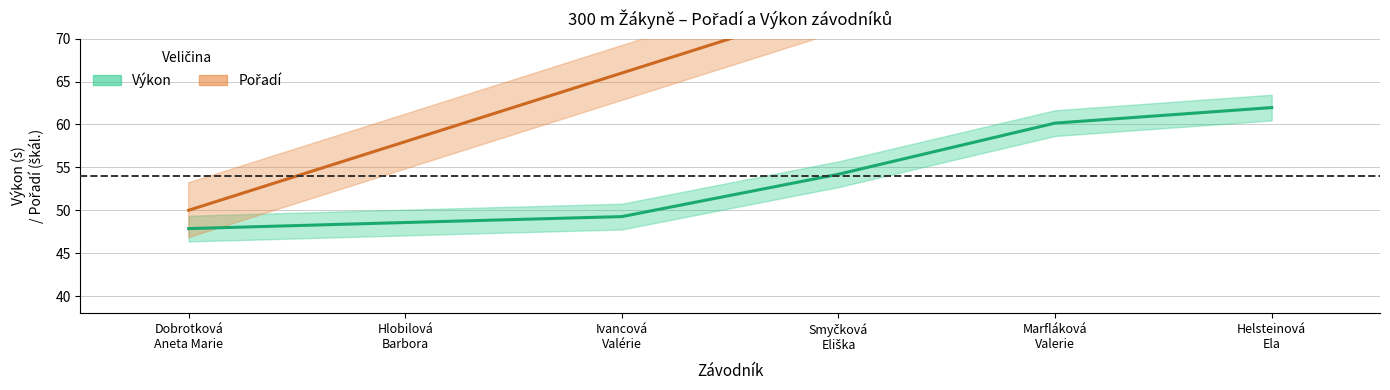

What is the smallest value displayed?

47.9